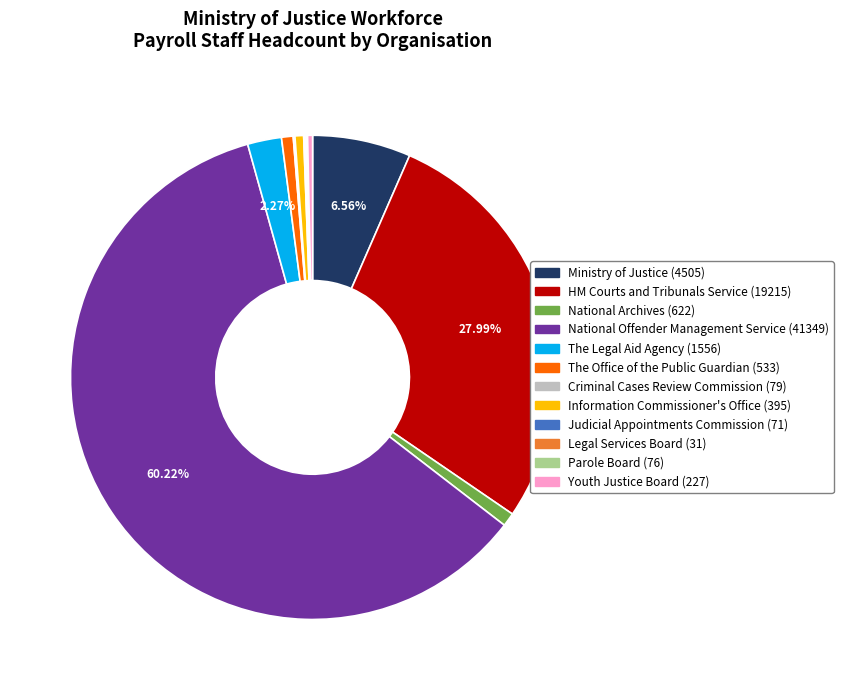

Is there a majority slice in this chart?

Yes